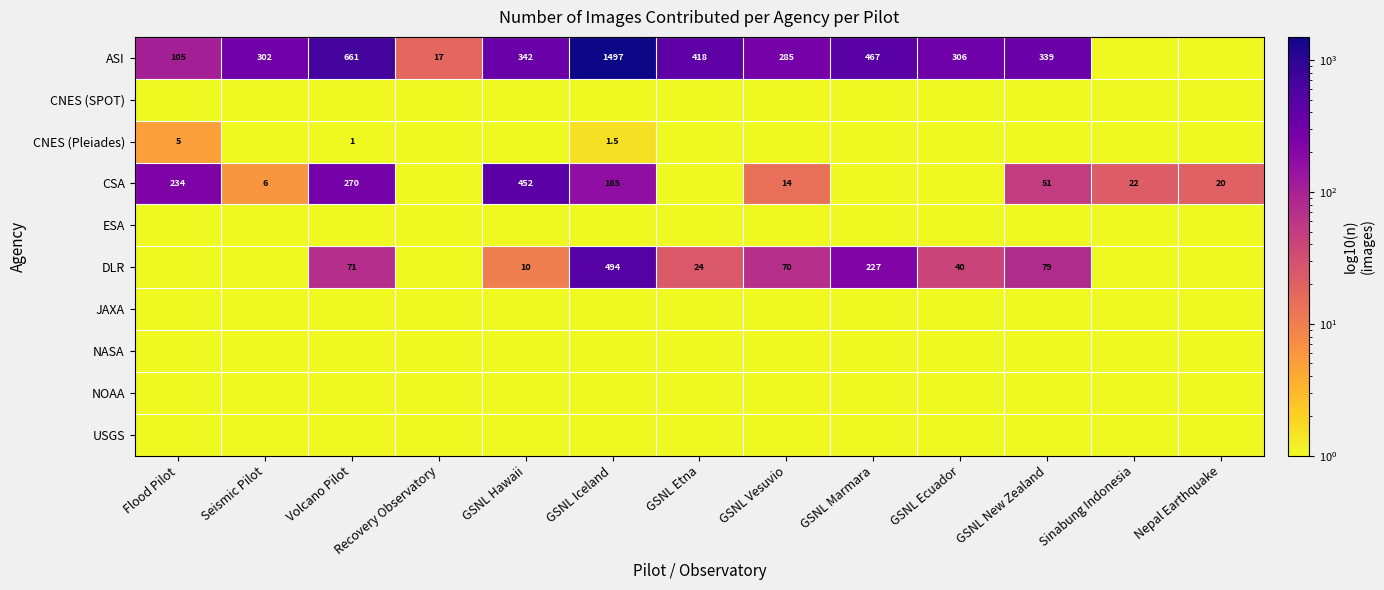

Is it true that CSA equals 91.9 at Flood Pilot?

False